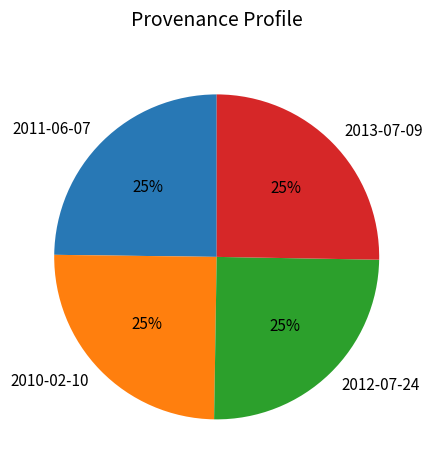

Is it true that 2011-06-07 is 25% of the pie?

True